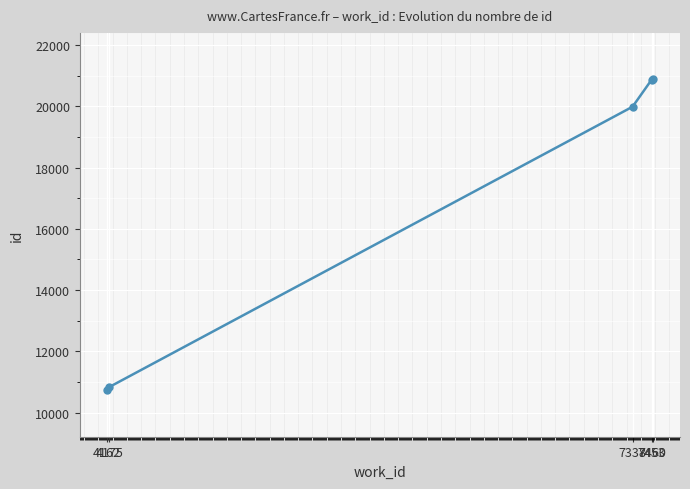

At which label is the value closest to 15805?

7338